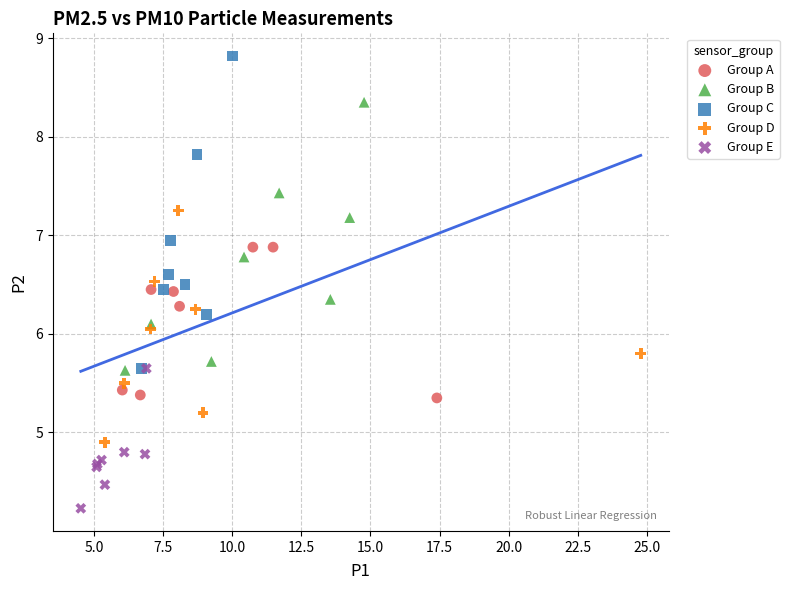

Which series has the widest spread of Y values?

Group C